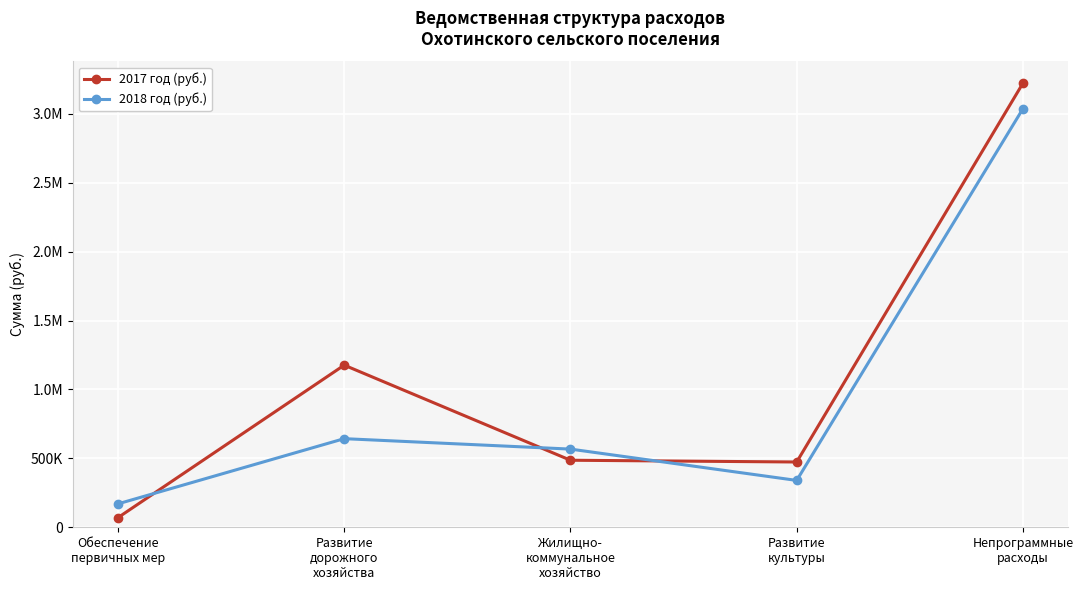

What are all the series names shown in the legend?

2017 год (руб.), 2018 год (руб.)